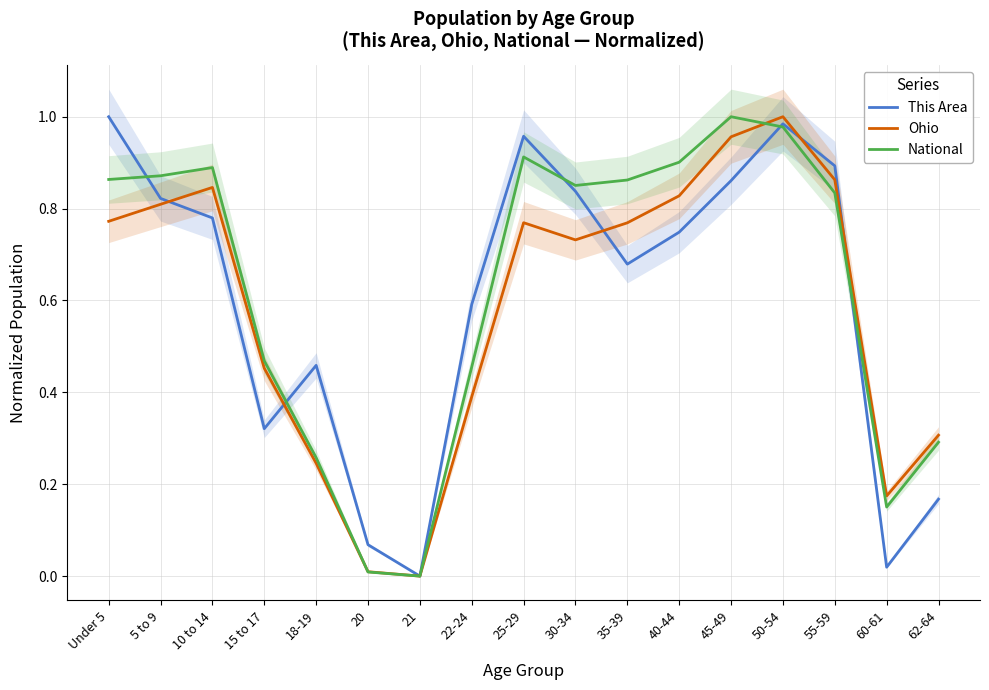

Reading left to right, extract all data points from this chart.

This Area: 1.0	0.8	0.8	0.3	0.5	0.1	0.0	0.6	1.0	0.8	0.7	0.7	0.9	1.0	0.9	0.0	0.2
Ohio: 0.8	0.8	0.8	0.5	0.2	0.0	0.0	0.4	0.8	0.7	0.8	0.8	1.0	1.0	0.9	0.2	0.3
National: 0.9	0.9	0.9	0.5	0.3	0.0	0.0	0.5	0.9	0.9	0.9	0.9	1.0	1.0	0.8	0.2	0.3